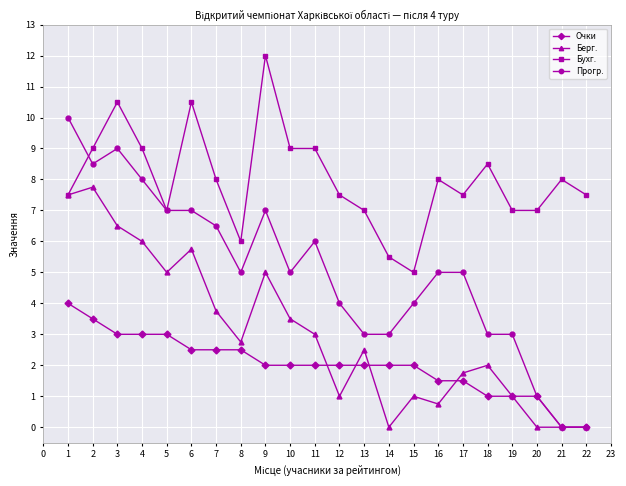

True or false: Очки and Бухг. cross at least once.

False